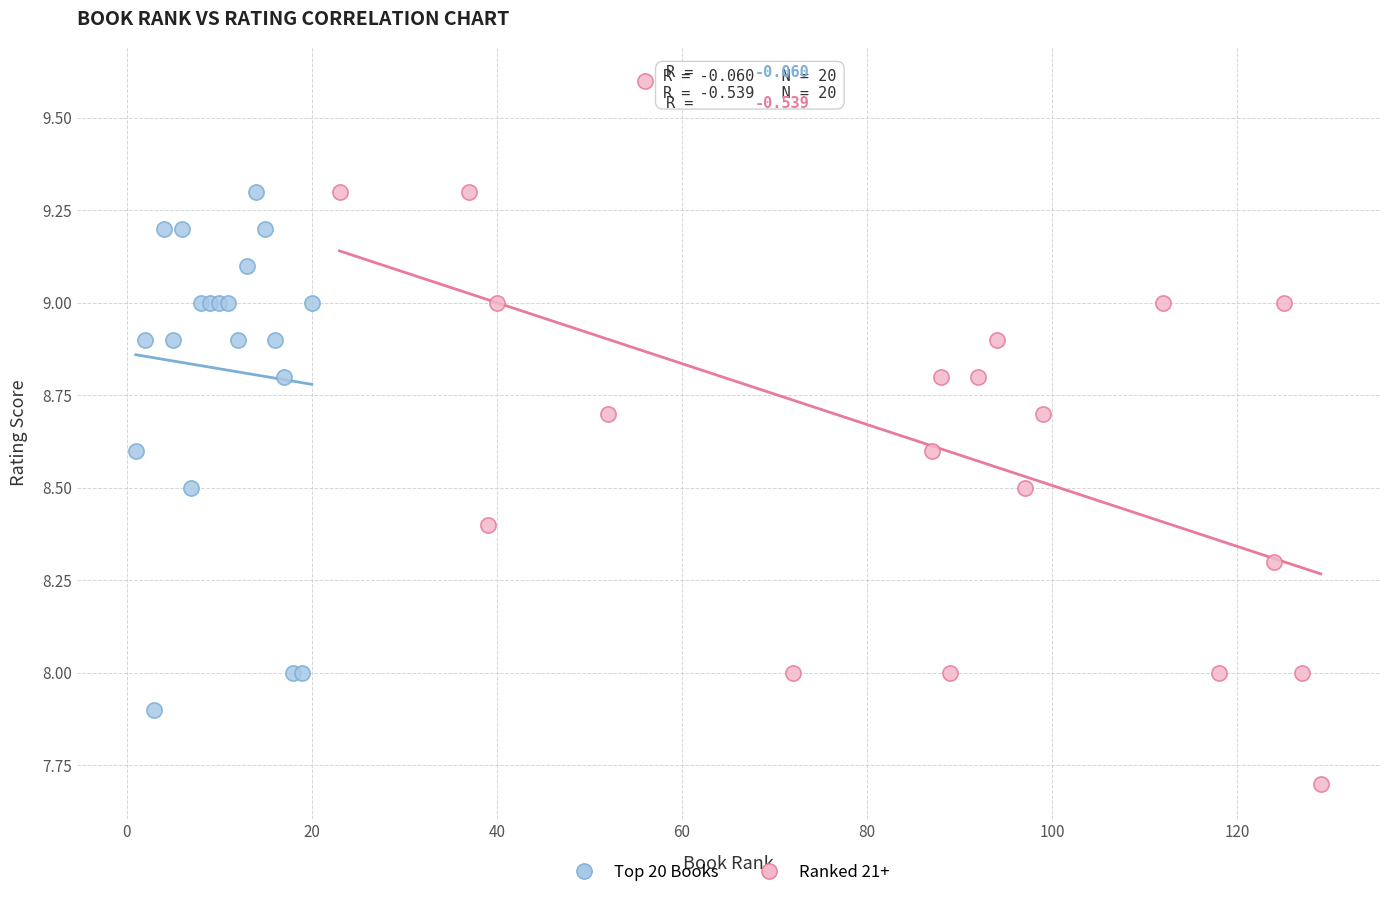

Which series reaches the minimum Y coordinate?

Ranked 21+